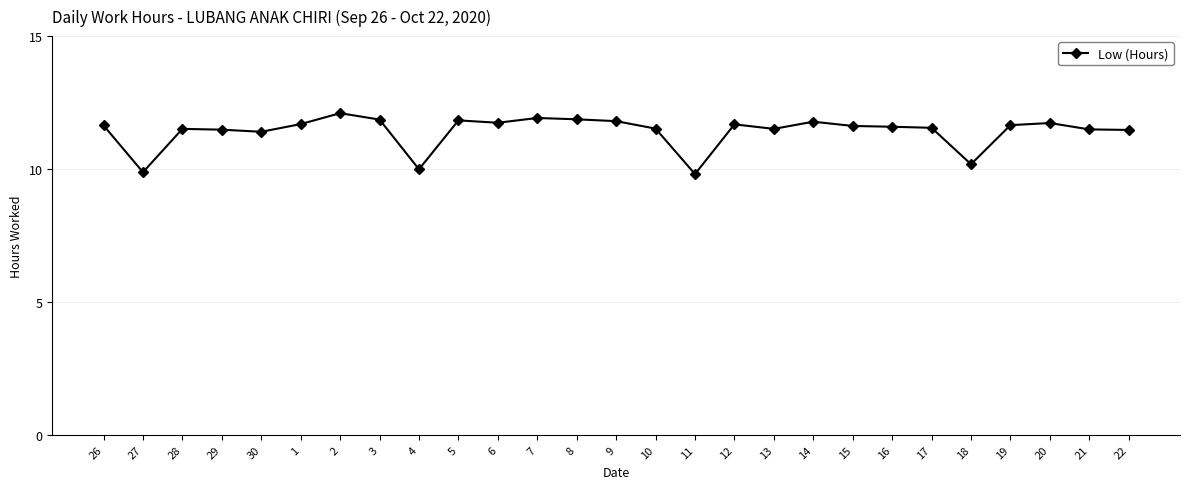

What is the smallest value displayed?

9.8